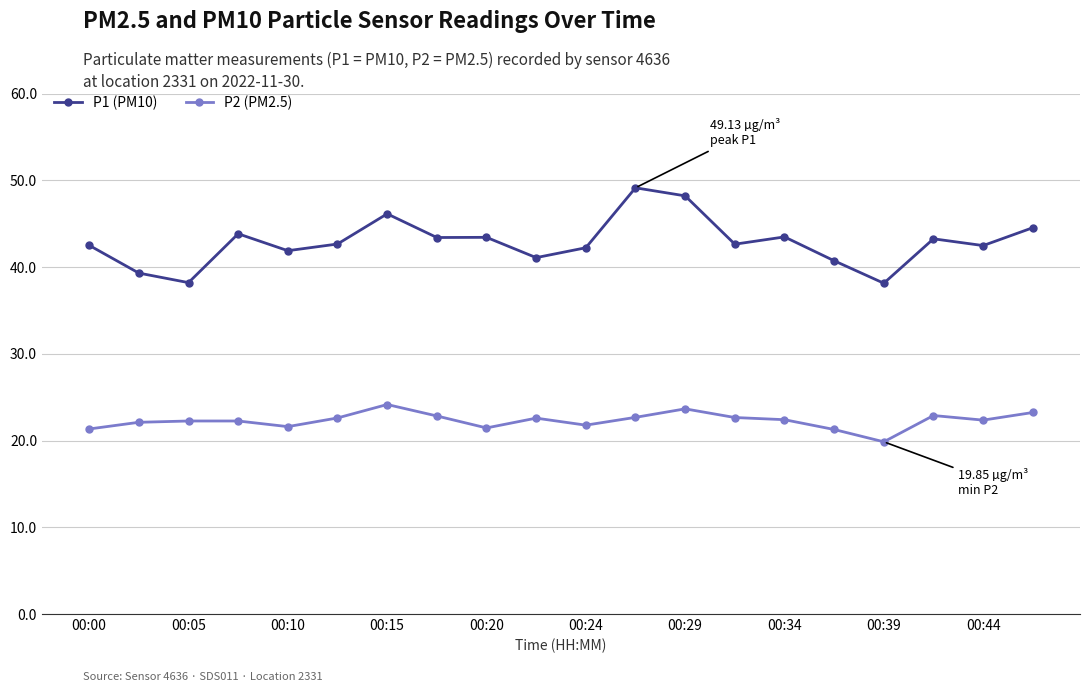

What is the minimum value for P1 (PM10)?

38.1